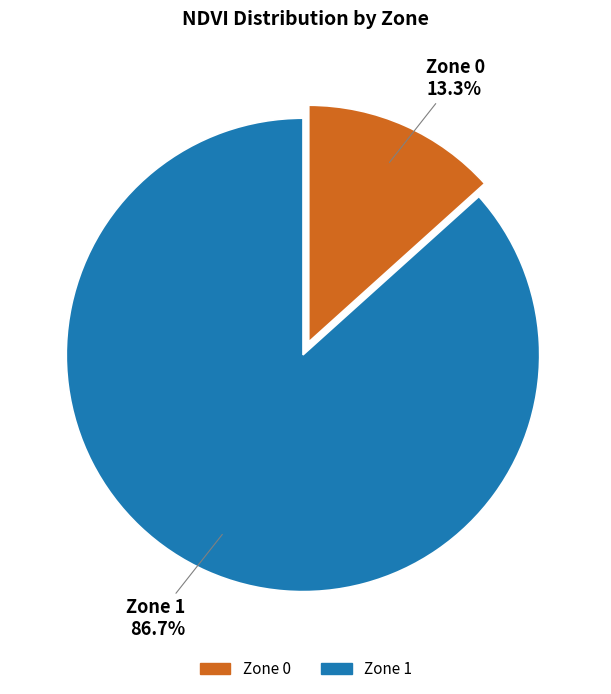

Is there a majority slice in this chart?

Yes